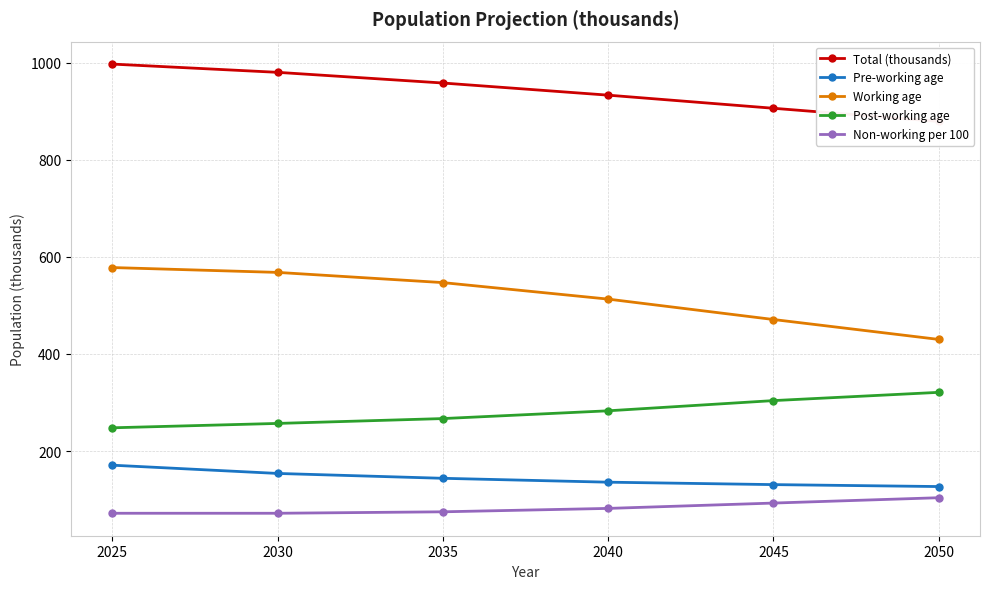

Reading left to right, what are all the values shown in this chart?

Total (thousands): 2025=997	2030=980	2035=958	2040=933	2045=906	2050=879
Pre-working age: 2025=171	2030=154	2035=144	2040=136	2045=131	2050=127
Working age: 2025=578	2030=568	2035=547	2040=513	2045=471	2050=430
Post-working age: 2025=248	2030=257	2035=267	2040=283	2045=304	2050=321
Non-working per 100: 2025=72	2030=72	2035=75	2040=82	2045=93	2050=104